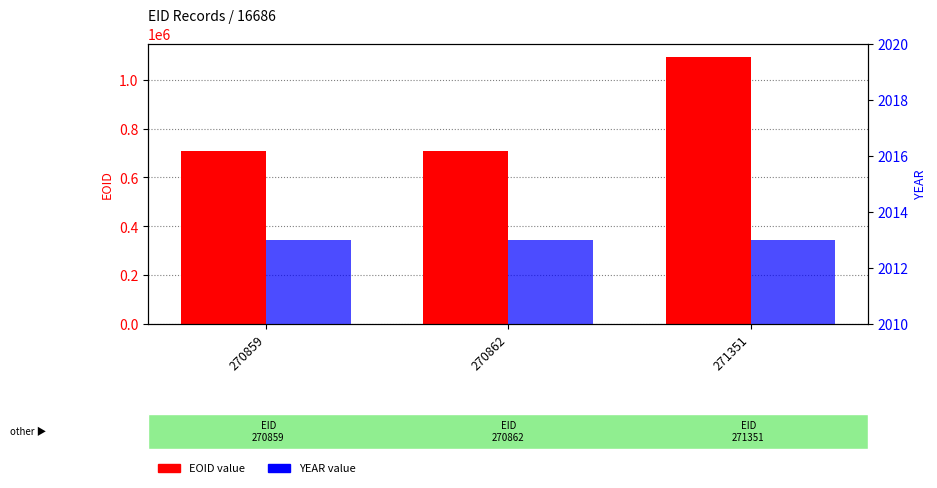

List the series in order of their overall mean, lowest first.

YEAR, EOID